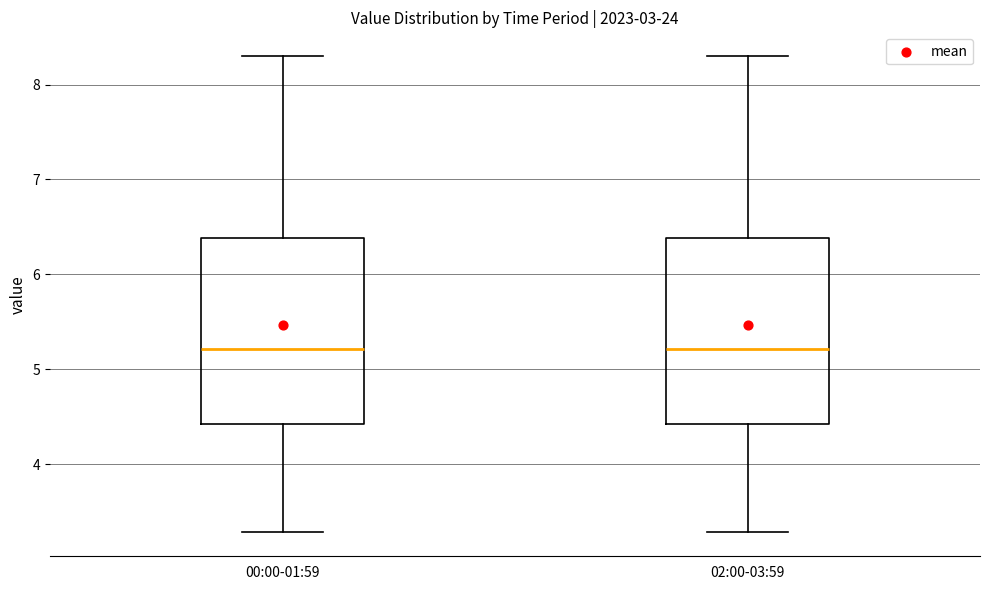

Where does the median line of the box for 02:00-03:59 sit on the y-axis? The values are not printed on the chart, so give them approximately, as read against the axis.

5.2